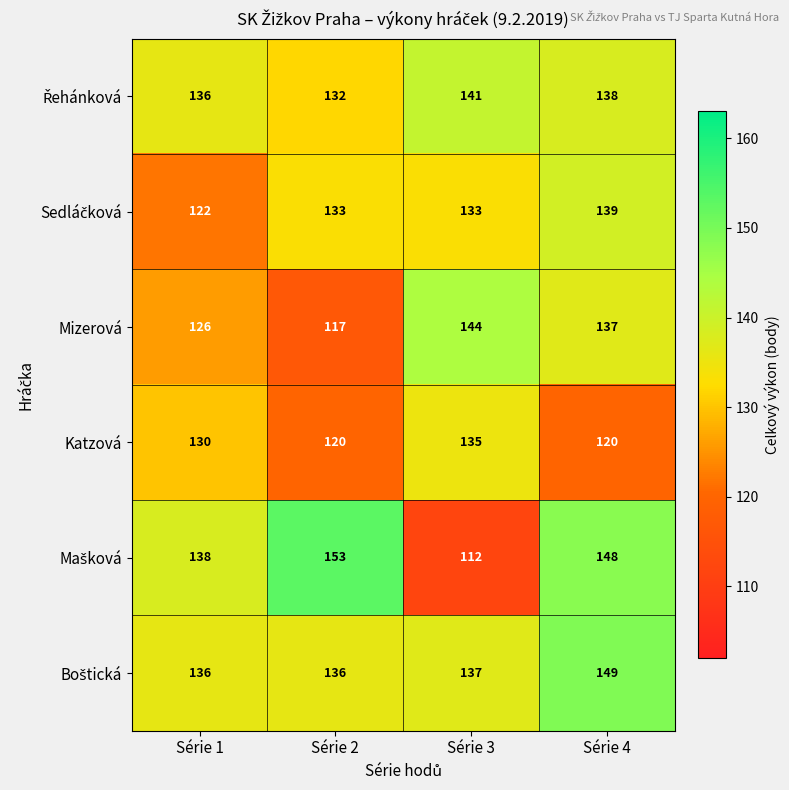

How many categories are shown in the chart?

4